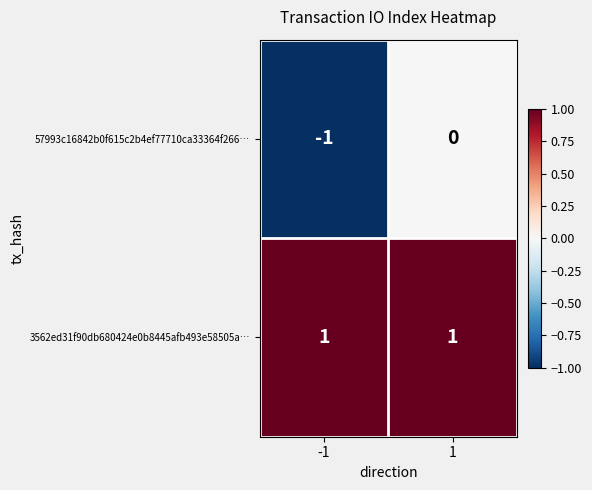

Which series has the largest range (max minus min)?

57993c16842b0f615c2b4ef77710ca33364f266…